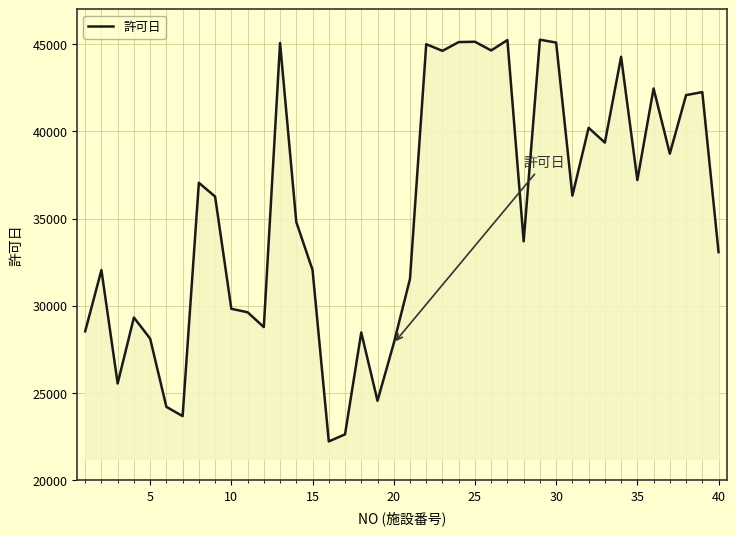

What is the maximum value shown in the chart?

45258